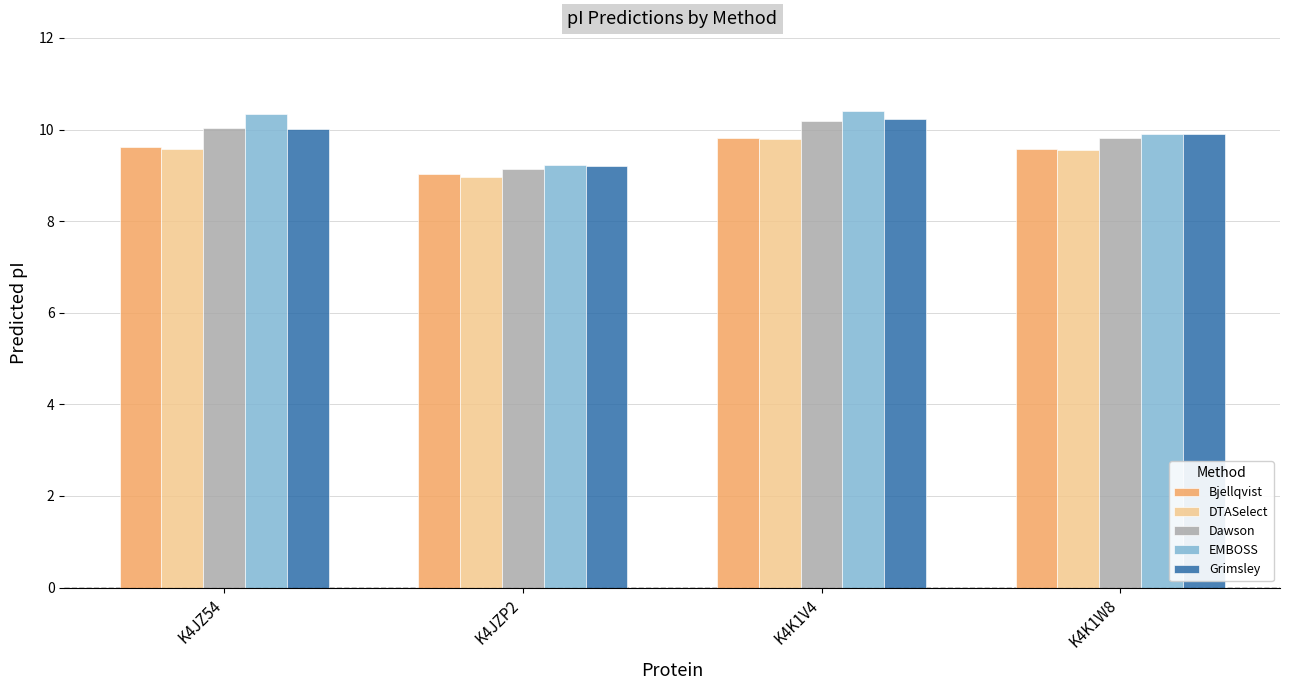

What is the difference between the EMBOSS values at K4JZ54 and K4K1V4?

0.1